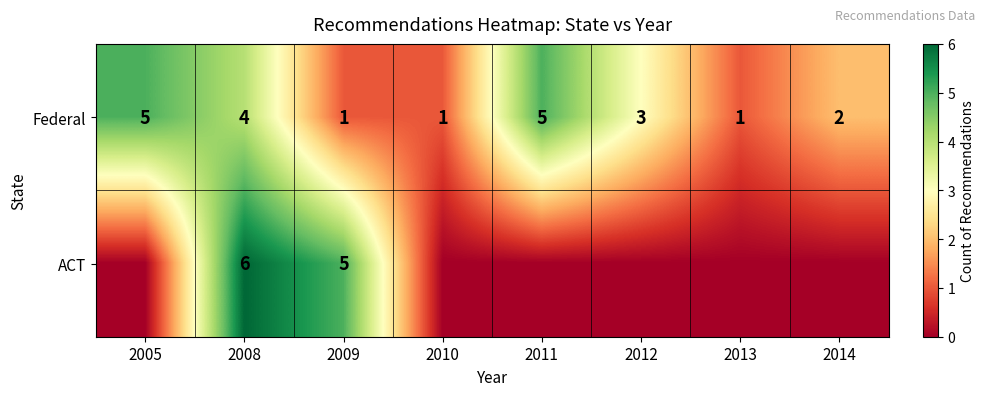

Is the value of Federal at 2005 greater than the value of ACT at 2008?

No